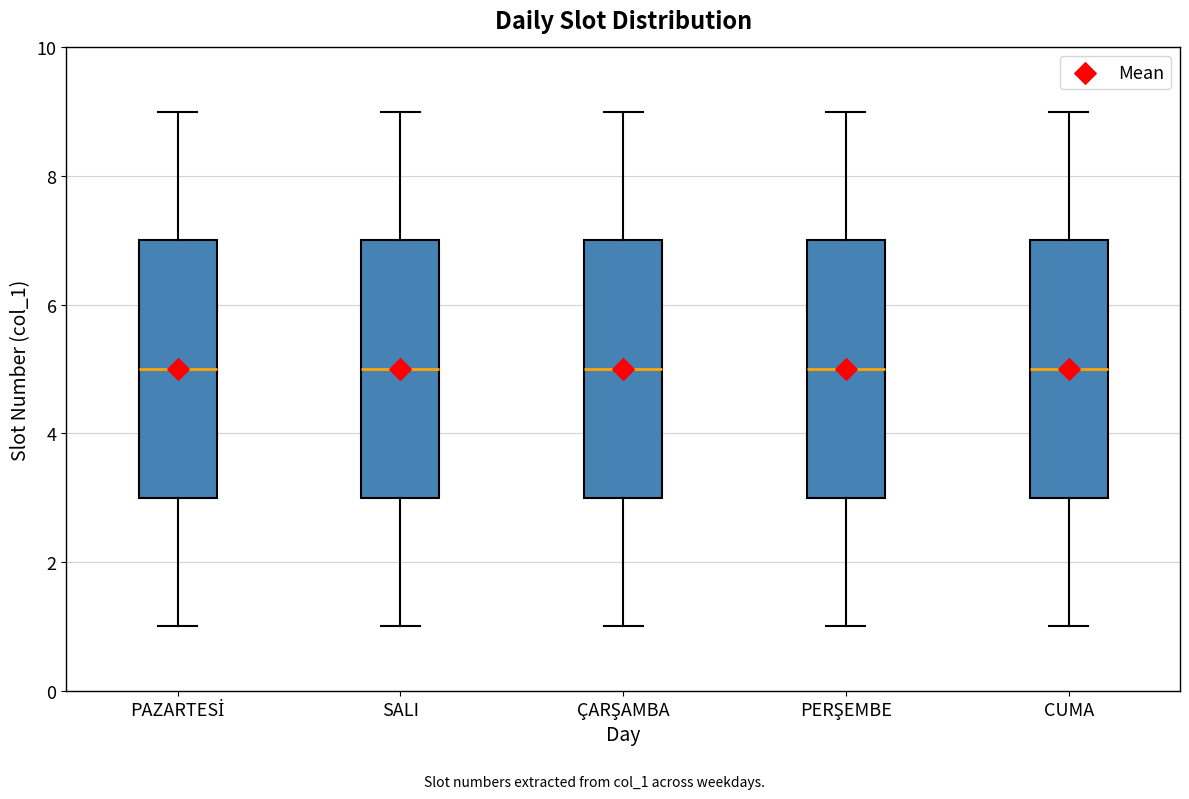

Where does the median line of the box for PERŞEMBE sit on the y-axis? The values are not printed on the chart, so give them approximately, as read against the axis.

5